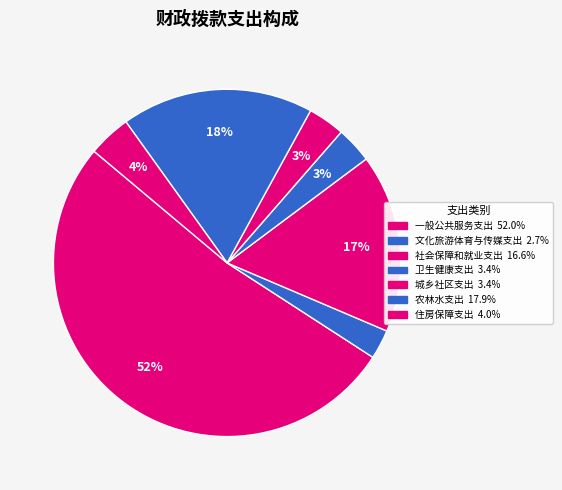

How many slices are in this pie chart?

7